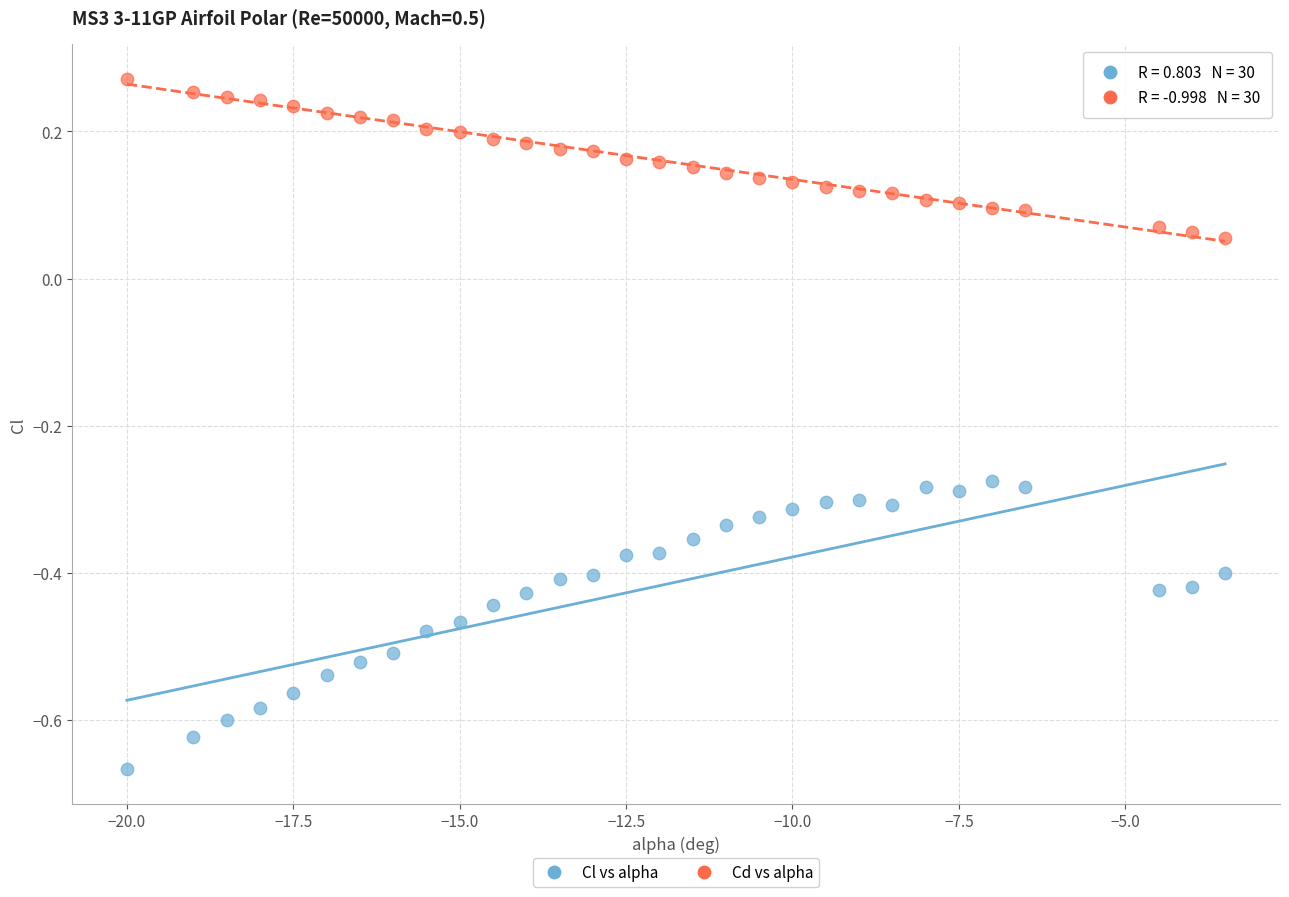

Across all data points, what is the range of Y values (max minus min)?

0.9